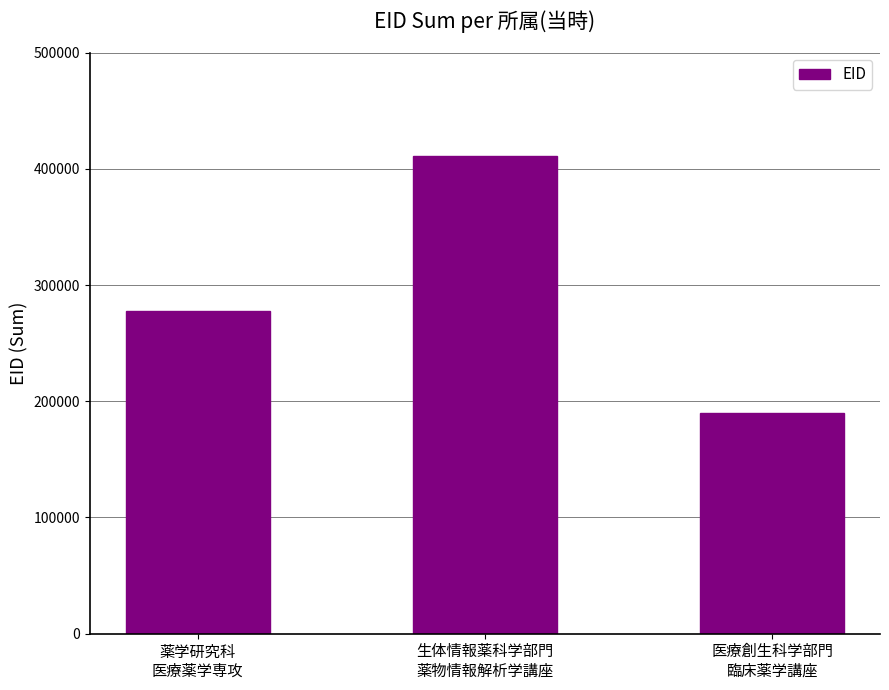

True or false: the data shows 179483 at 薬学研究科
医療薬学専攻.

False